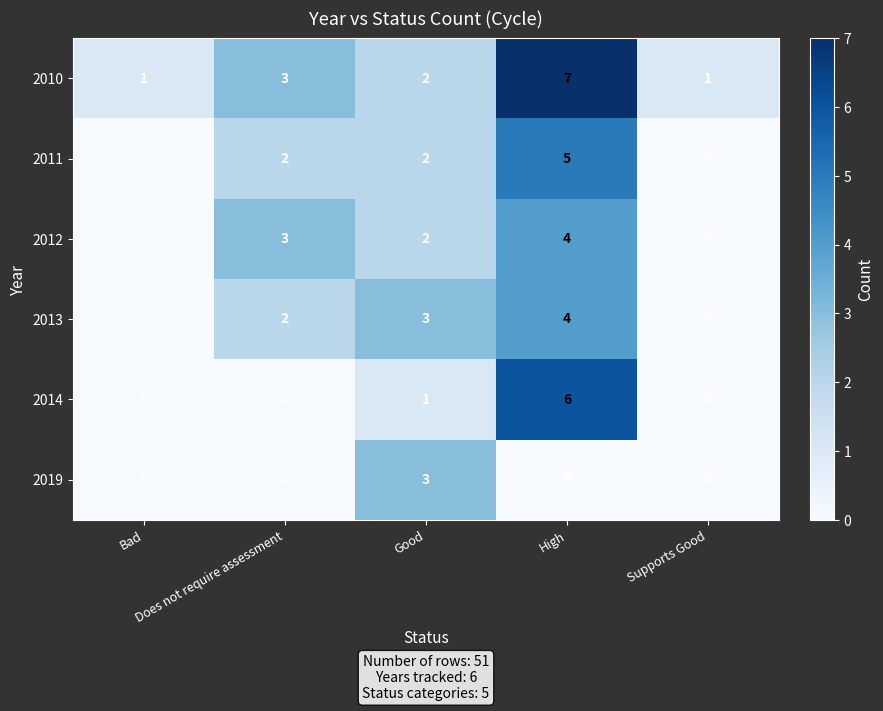

At how many categories does at least one series exceed 4?

1